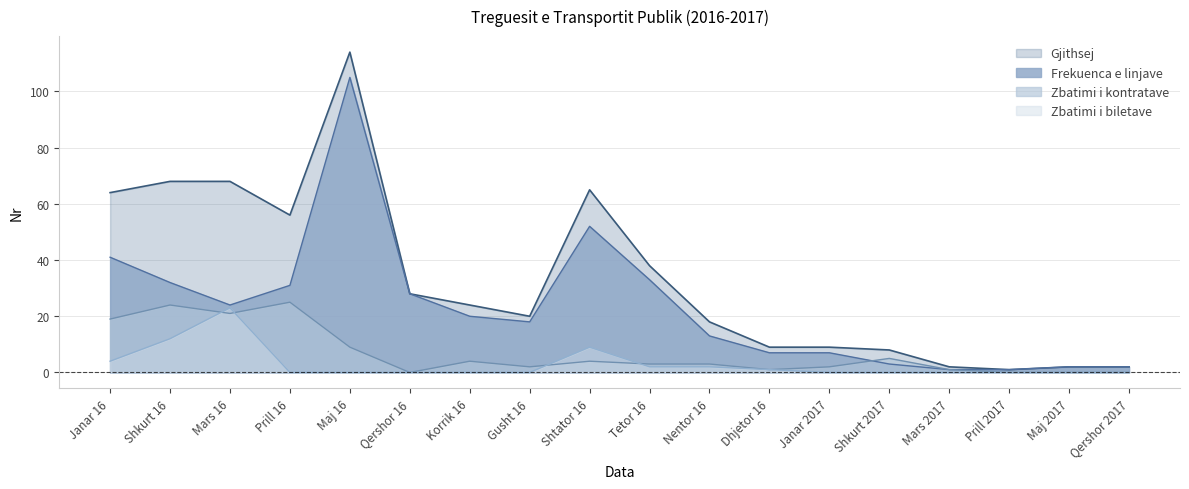

What is the label of the 8th point from the left?

Gusht 16